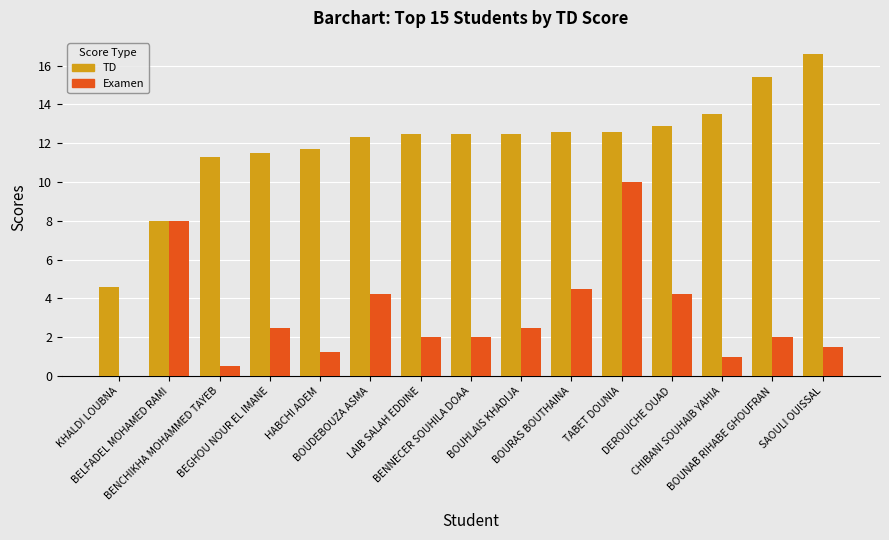

What is the average value of the Examen series?

3.1